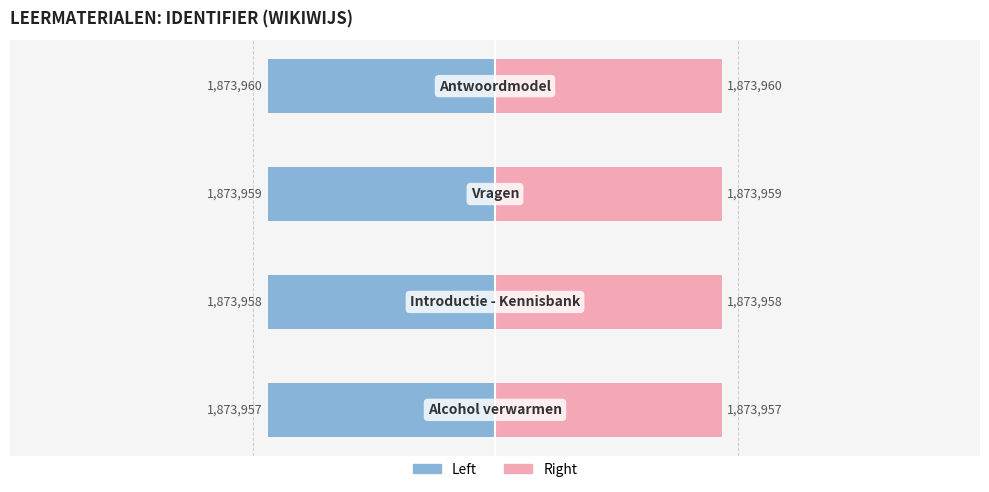

What is the spread (max minus min) of values at 1?

3747916.0